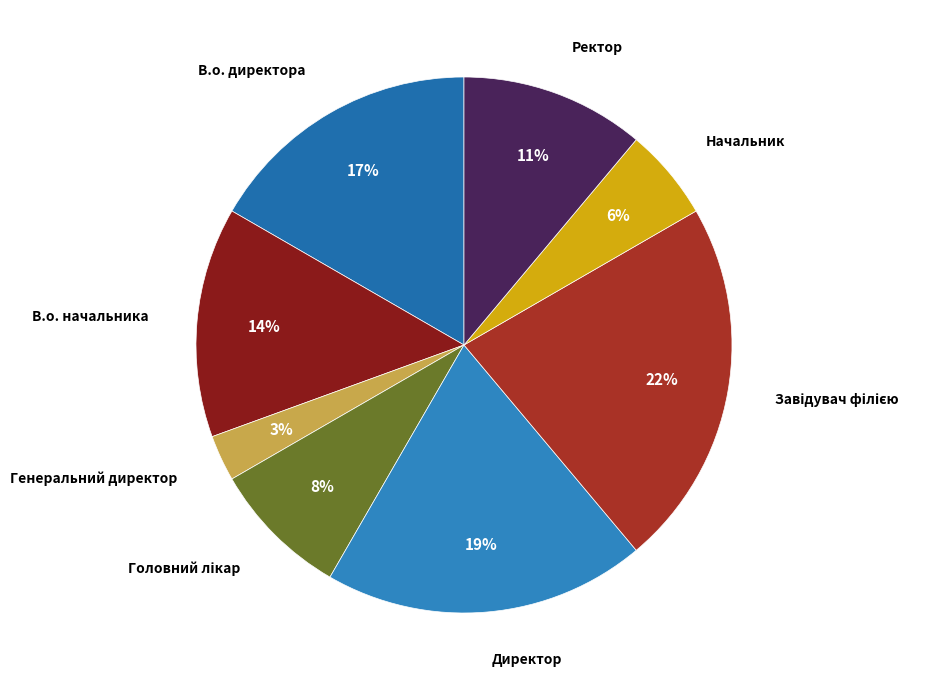

How many segments does this pie chart have?

8